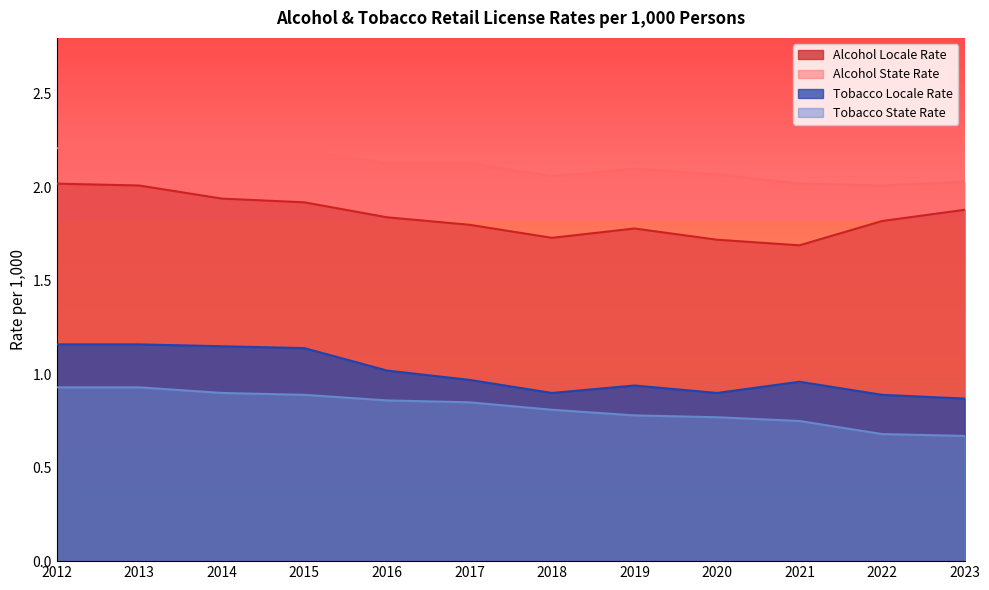

True or false: state_rate has more than 2 interior local peaks.

False